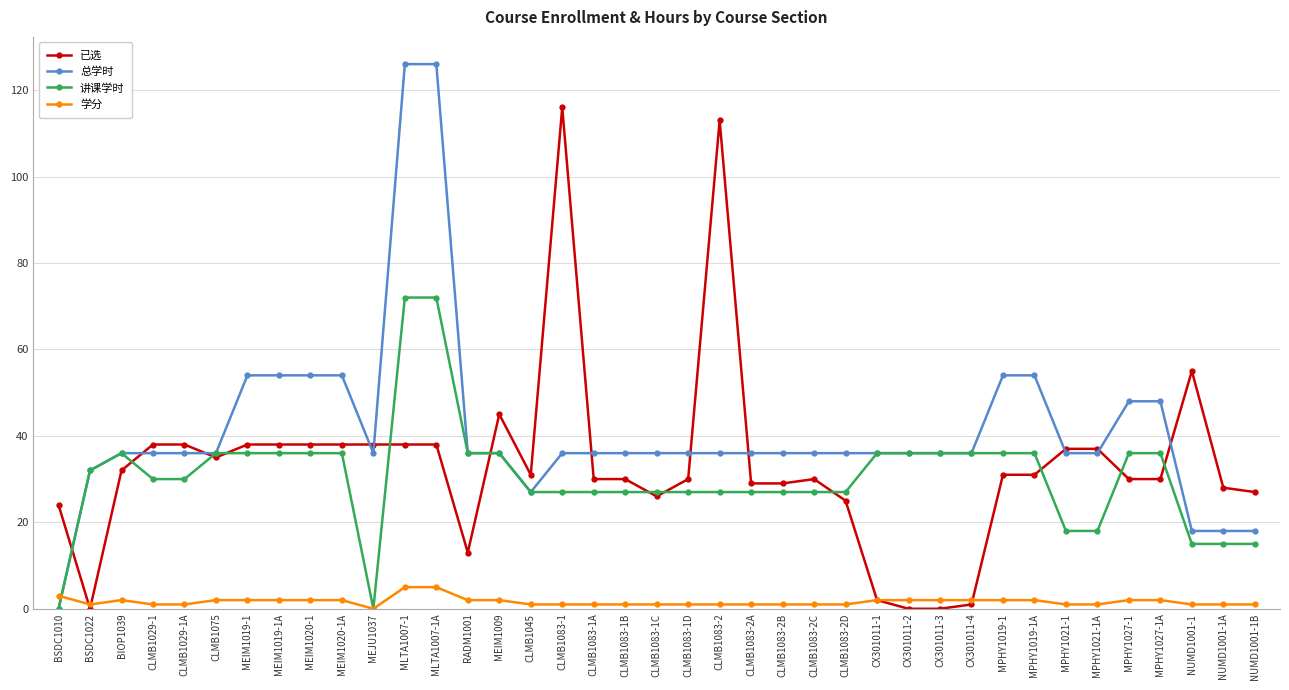

How many series are shown in this chart?

4